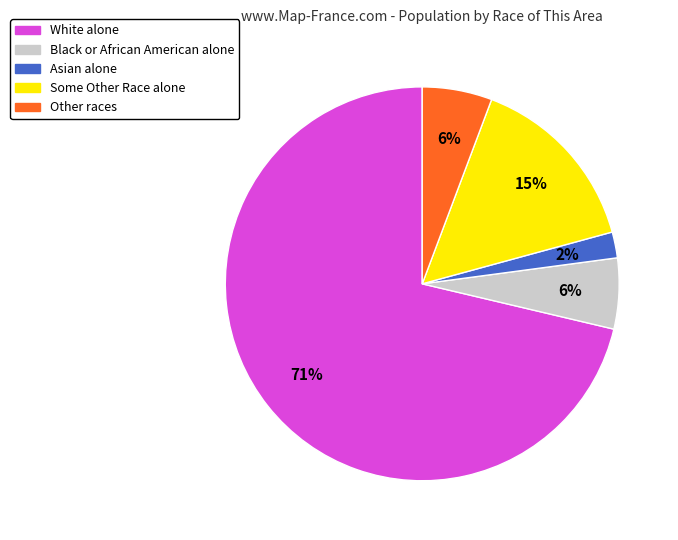

To the nearest percent, what is the average slice percentage?

20%